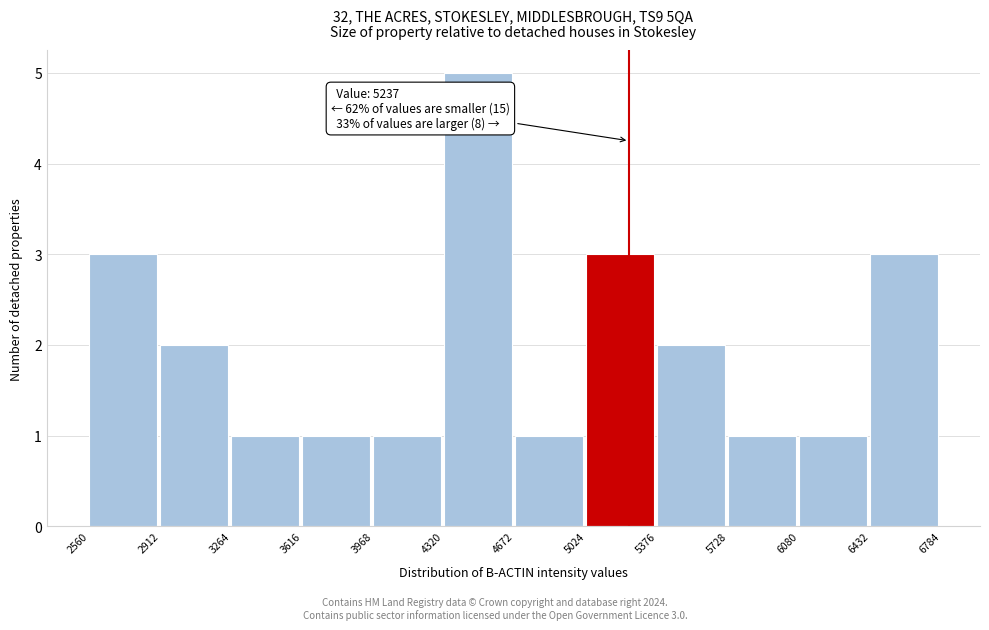

Over which range of the x-axis is the bar tallest?

4320 to 4672